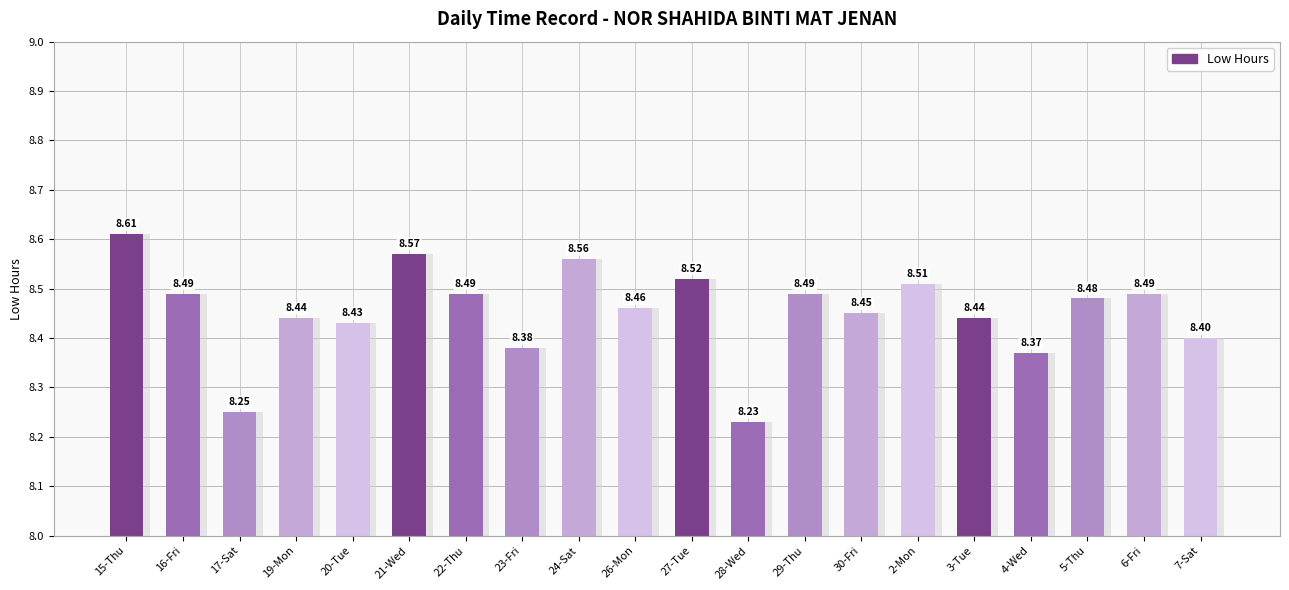

Reading left to right, transcribe all the data shown in this chart.

15-Thu=8.6	16-Fri=8.5	17-Sat=8.2	19-Mon=8.4	20-Tue=8.4	21-Wed=8.6	22-Thu=8.5	23-Fri=8.4	24-Sat=8.6	26-Mon=8.5	27-Tue=8.5	28-Wed=8.2	29-Thu=8.5	30-Fri=8.4	2-Mon=8.5	3-Tue=8.4	4-Wed=8.4	5-Thu=8.5	6-Fri=8.5	7-Sat=8.4